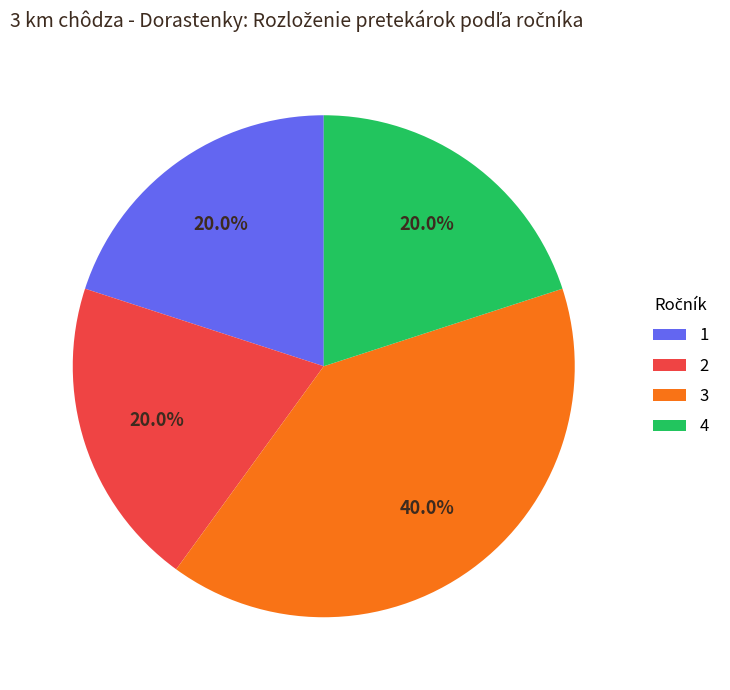

Is there a majority slice in this chart?

No